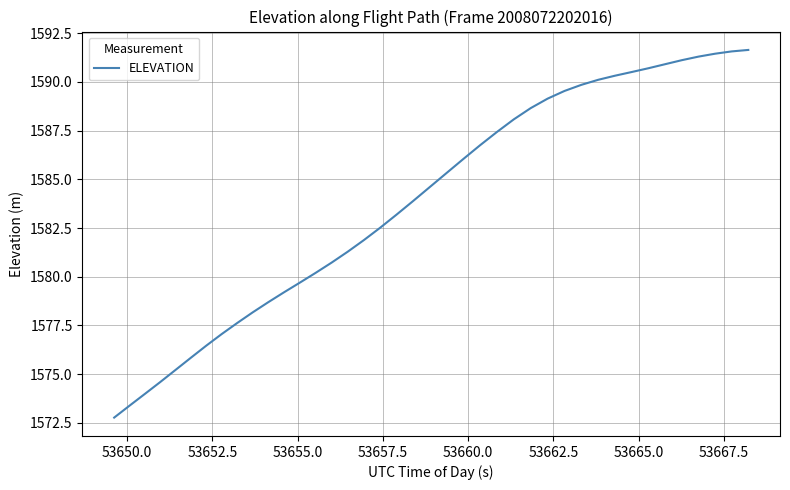

What is the greatest value displayed?

1591.6